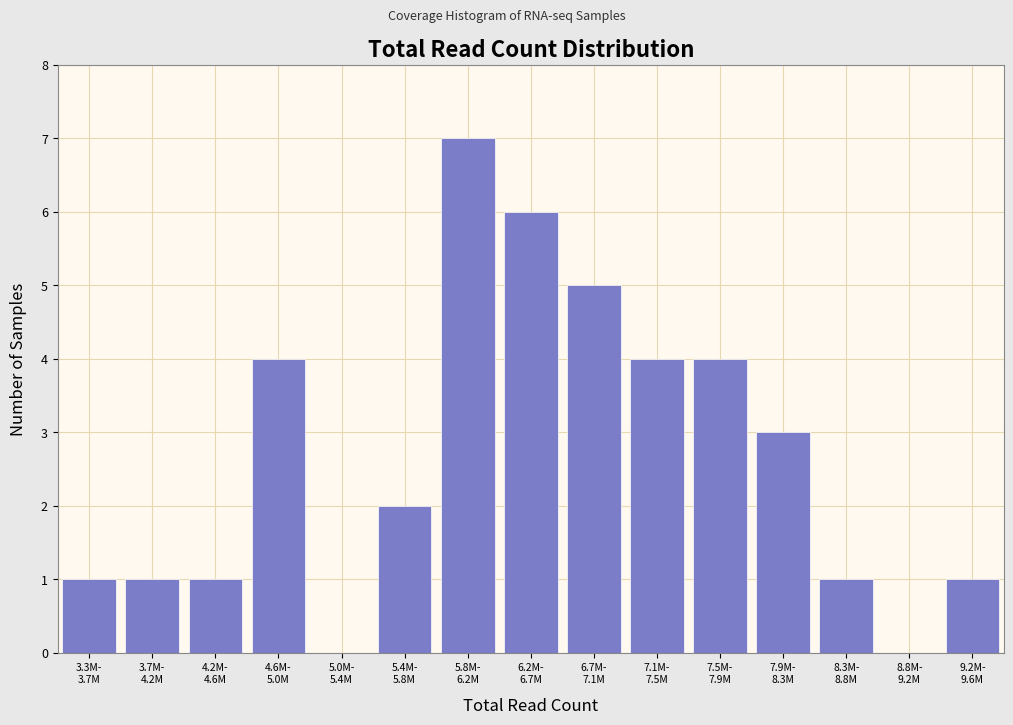

What is the greatest value displayed?

7